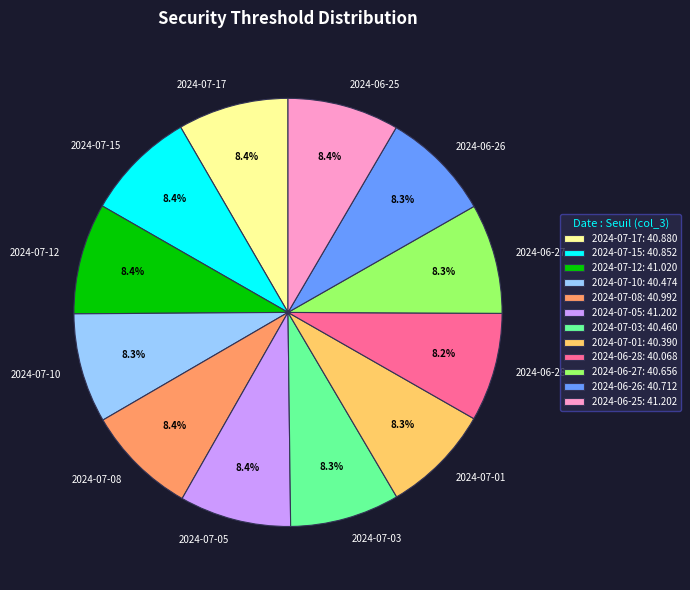

Approximately how many times larger is the value at 2024-06-28 compared to 2024-07-03?

1.0